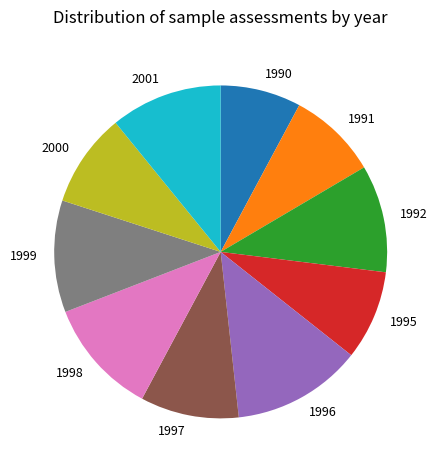

Does 1999 represent more than half of the total?

No